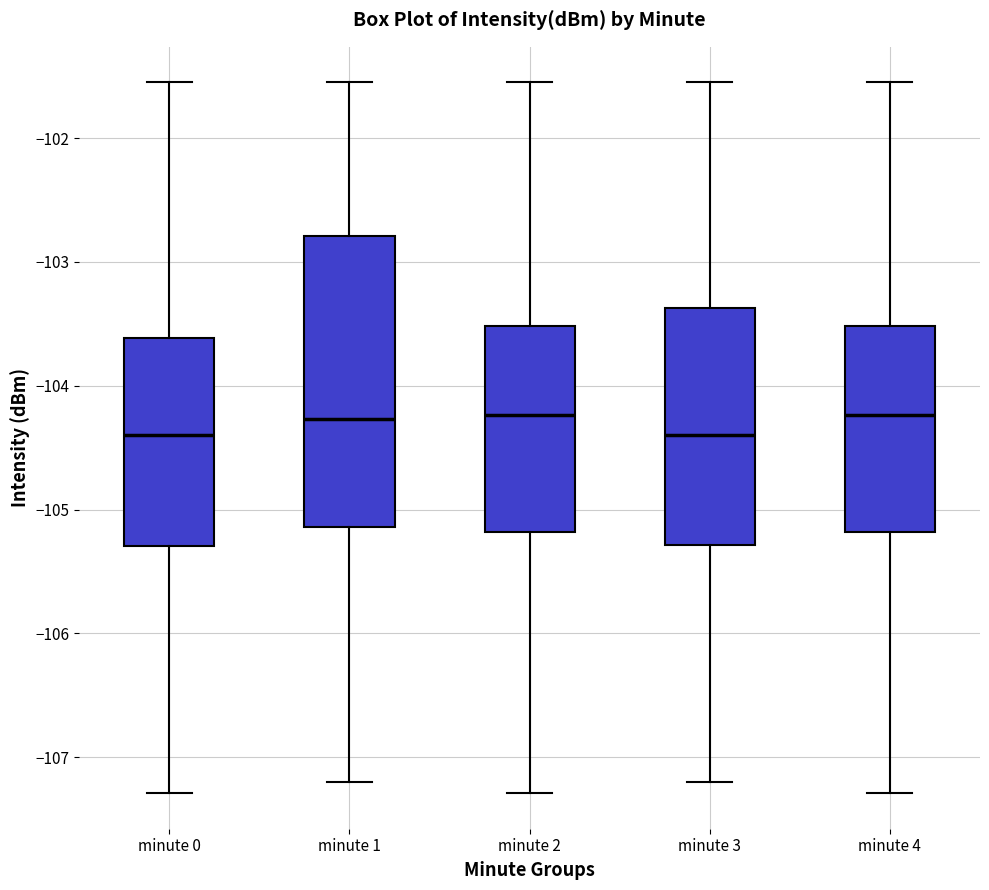

Comparing the boxes themselves (not the whiskers), which one is the tallest?

minute 1